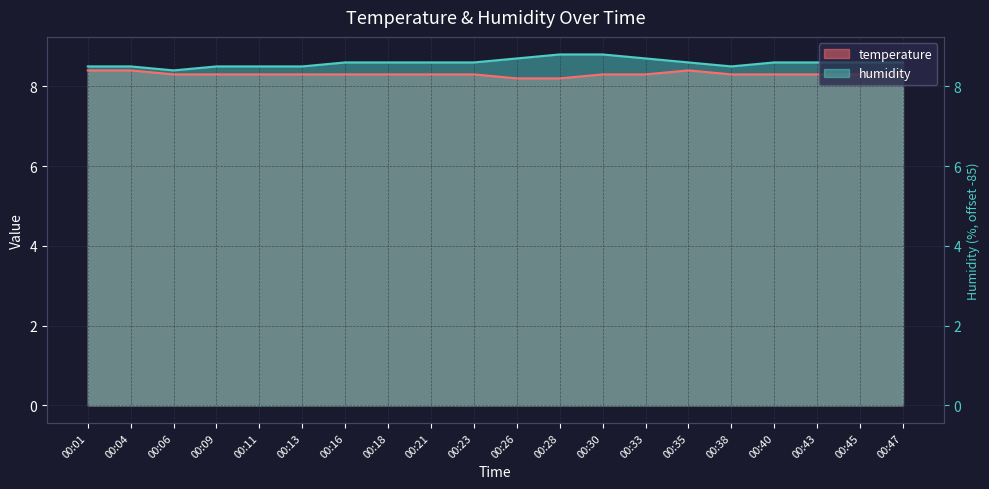

True or false: humidity has a value of 15.1 at 00:04.

False